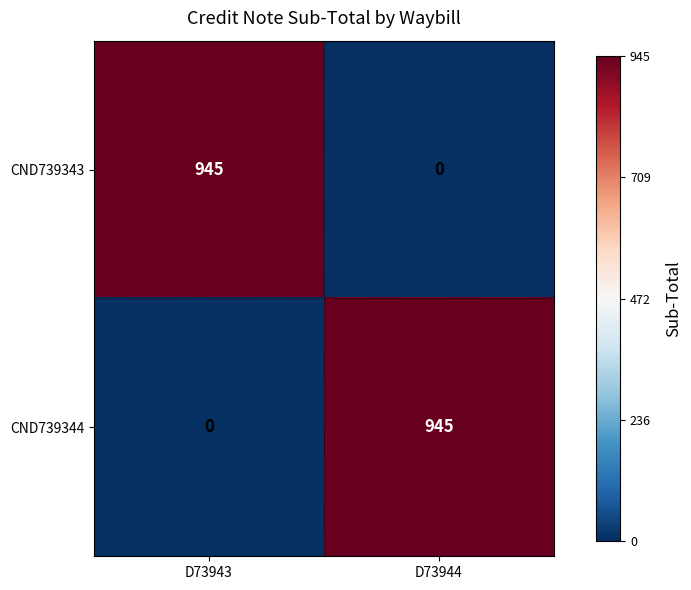

What is the total value across all series at D73943?

945